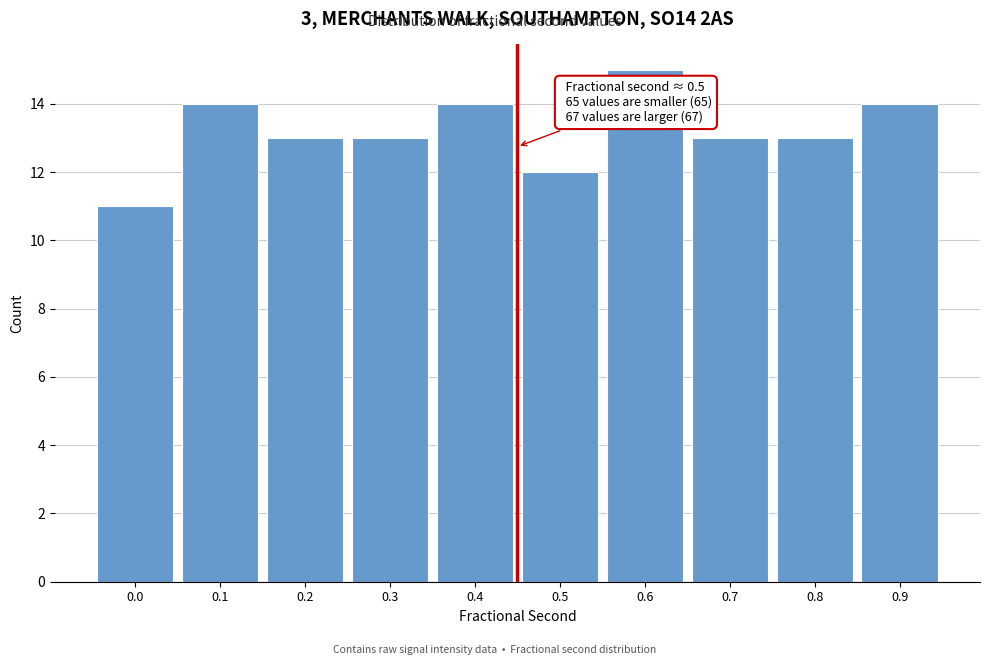

Reading left to right, what are all the values shown in this chart?

11	14	13	13	14	12	15	13	13	14